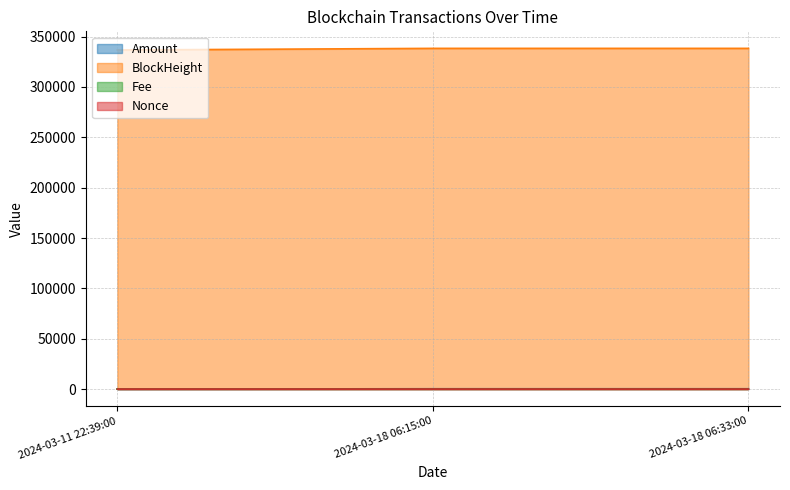

Count the number of data series in this chart.

4